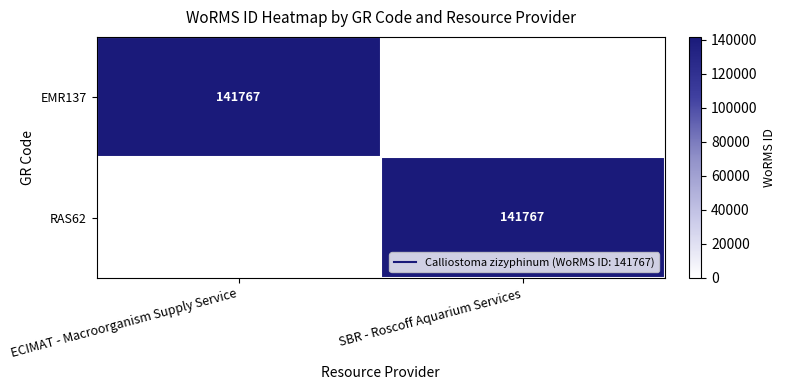

True or false: EMR137 has a value of 0 at SBR - Roscoff Aquarium Services.

True